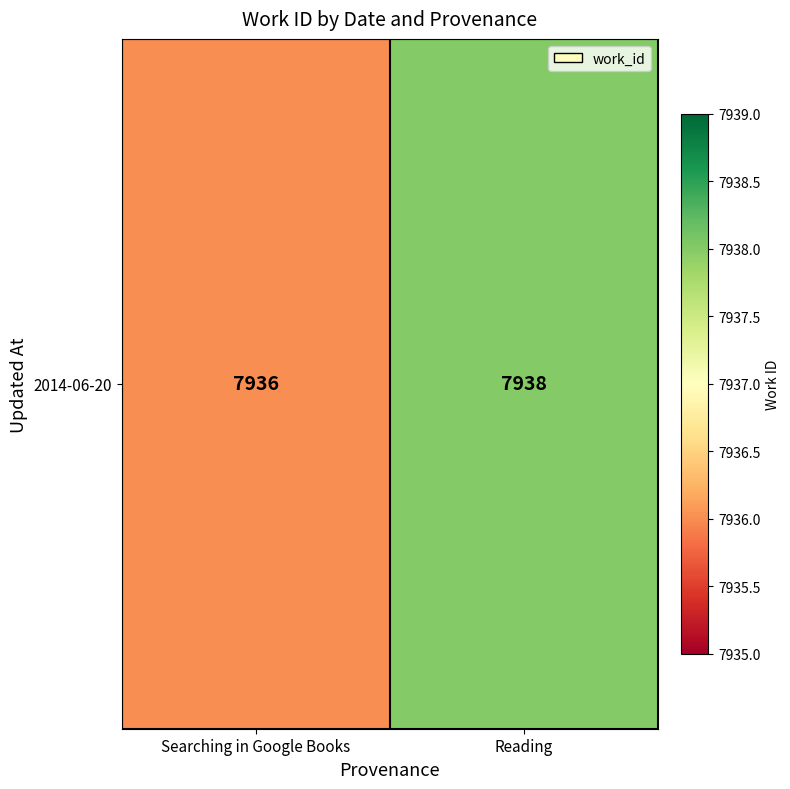

The value at Reading is 7938. True or false?

True